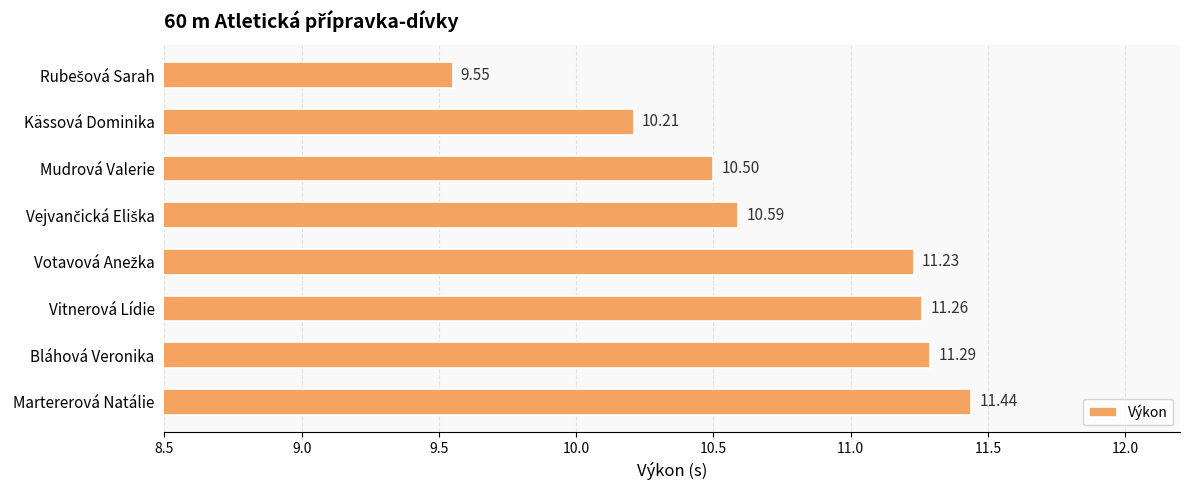

What is the difference between the values at Mudrová Valerie and Vitnerová Lídie?

0.8